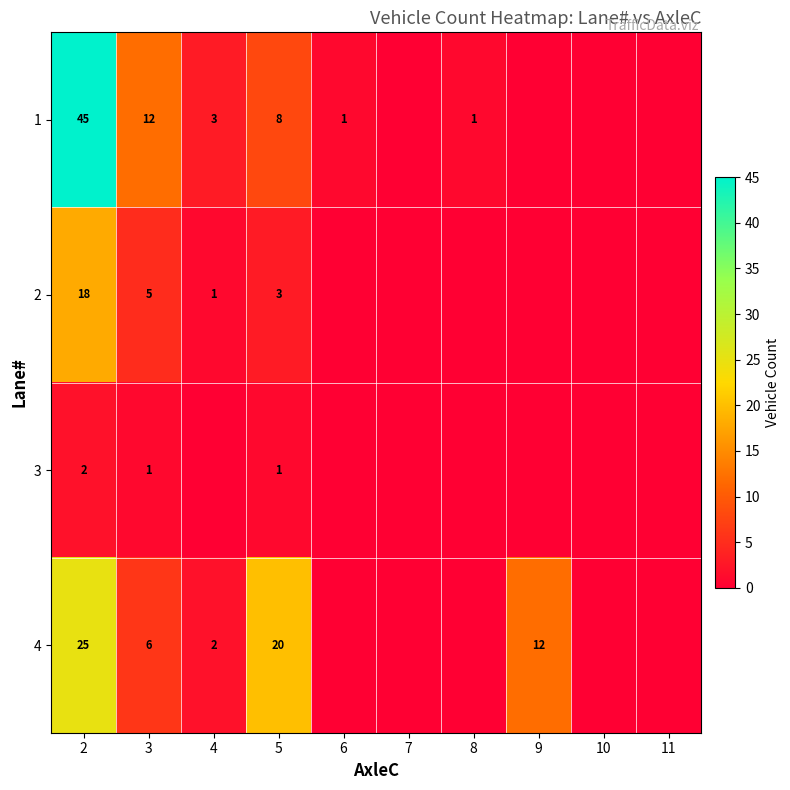

The value of 3 at 2 is 2. True or false?

True